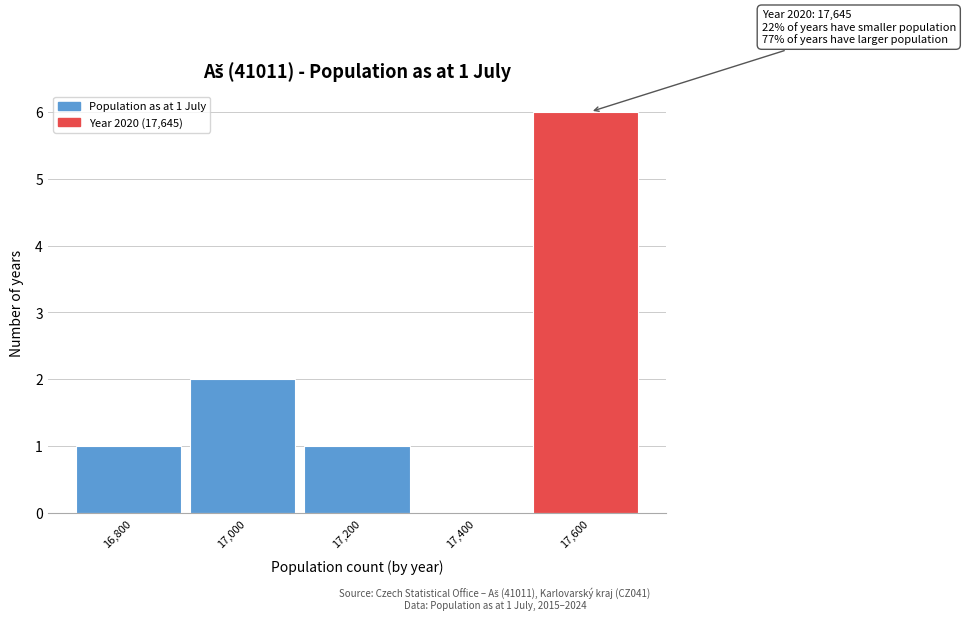

Reading right to left, list all the values displayed in this chart.

17,600=6	17,400=0	17,200=1	17,000=2	16,800=1